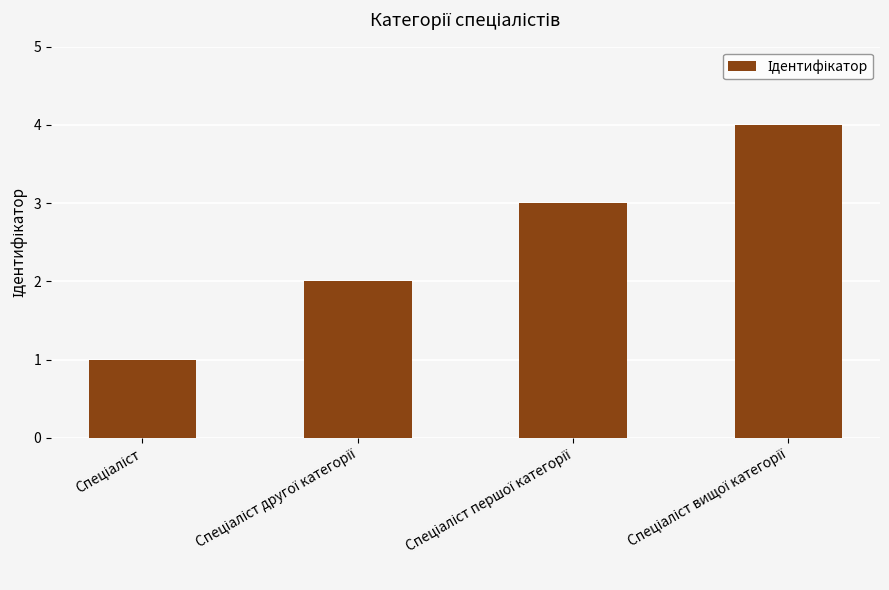

What is the maximum value shown in the chart?

4